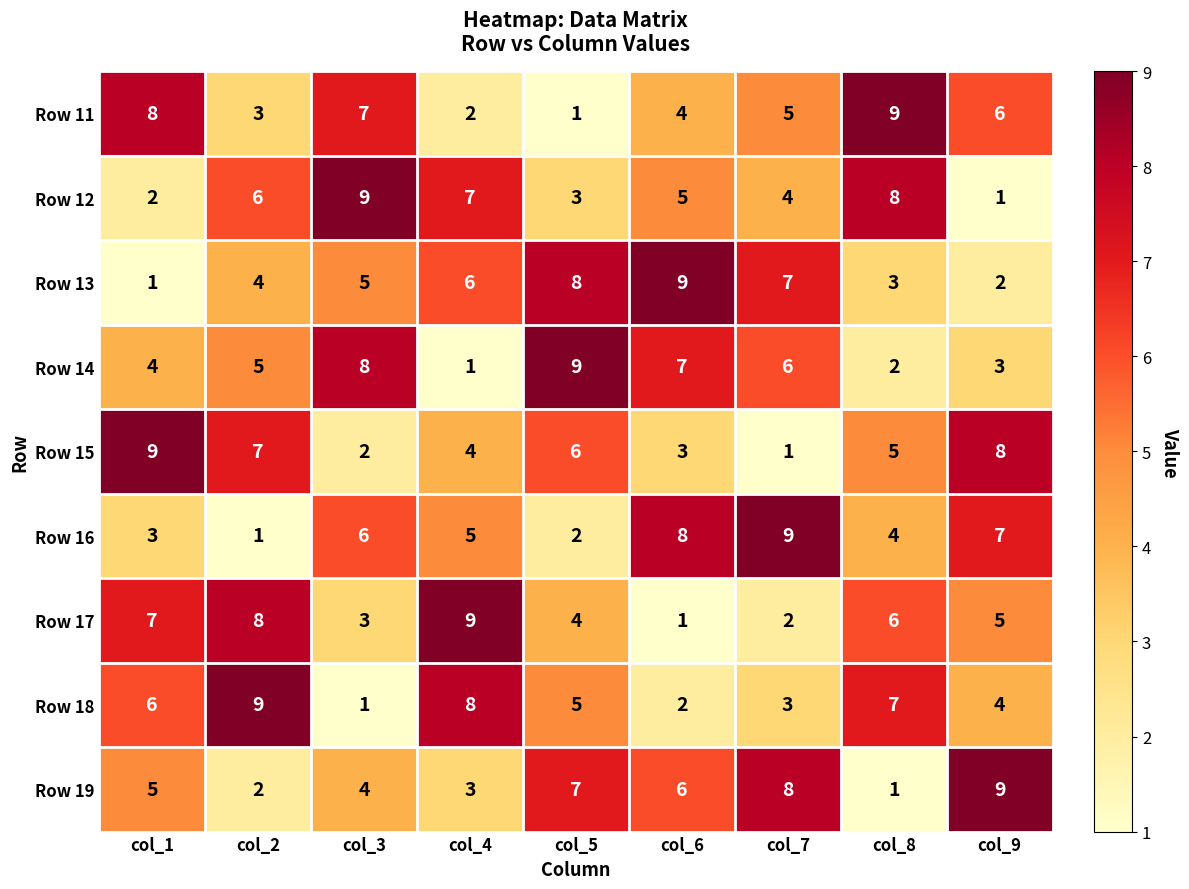

What is the total value across all series at col_6?

45